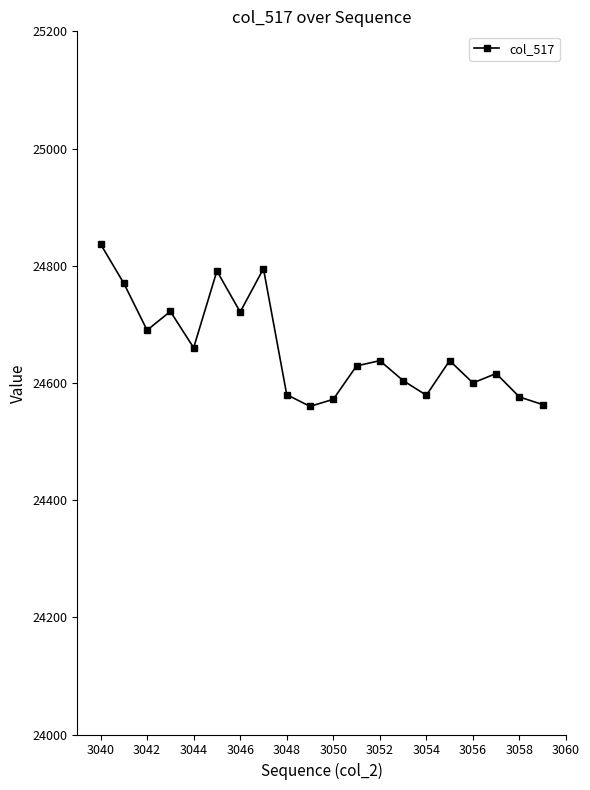

What is the sum of all values?

493141